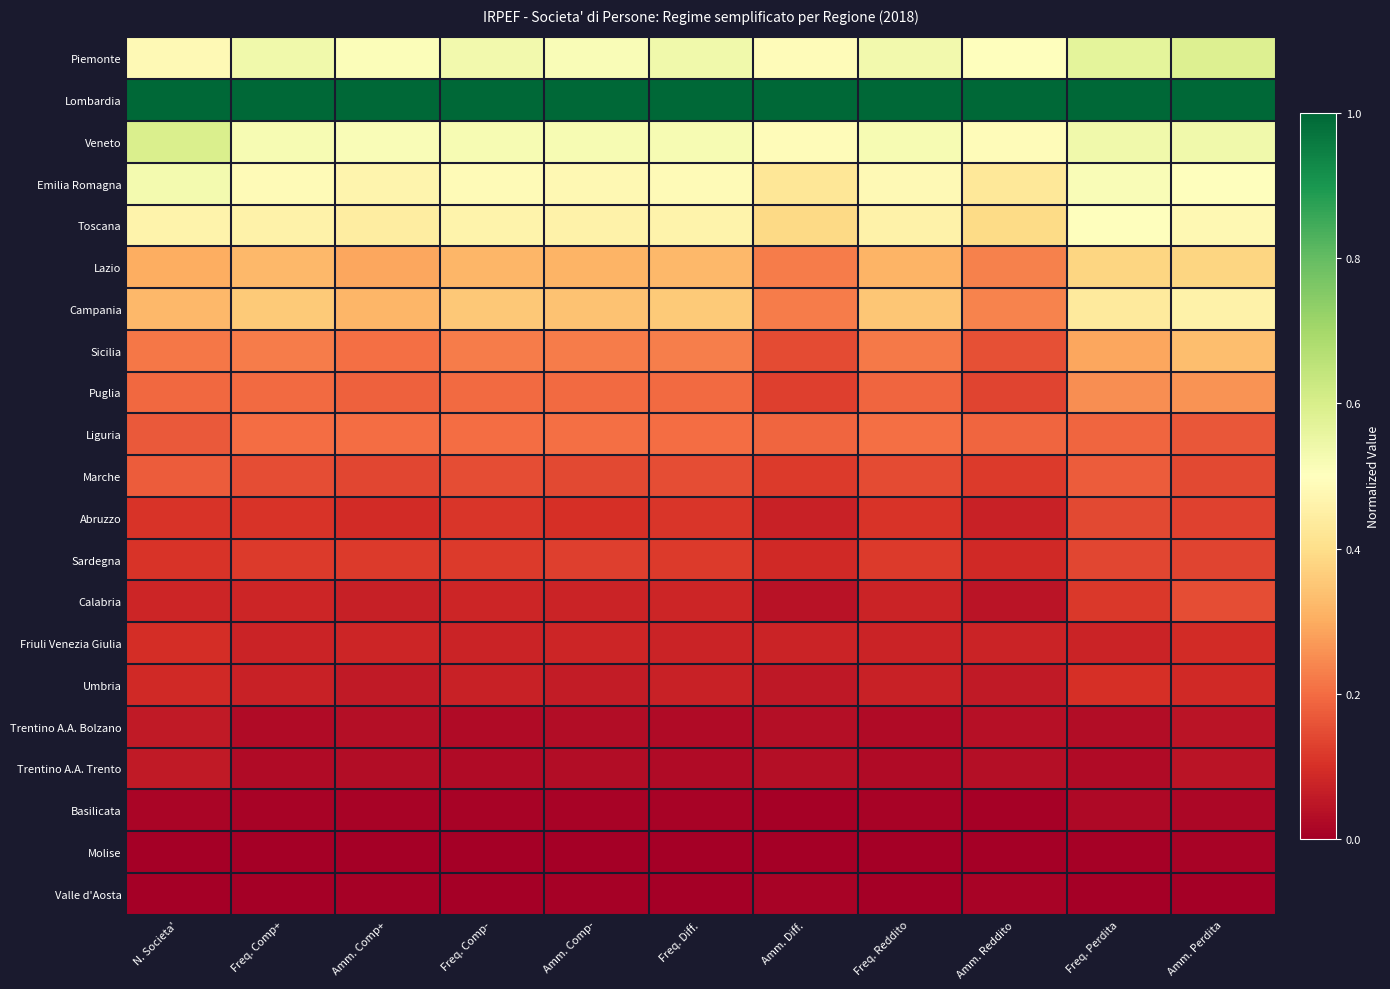

What is the spread (max minus min) of values at N. Societa'?

1.0